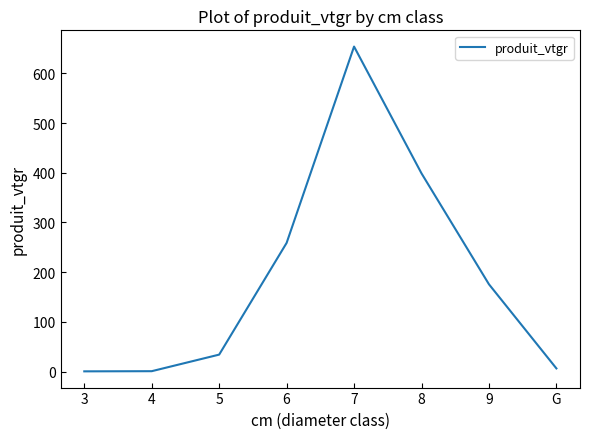

True or false: there are more than 2 points higher than both neighbors.

False